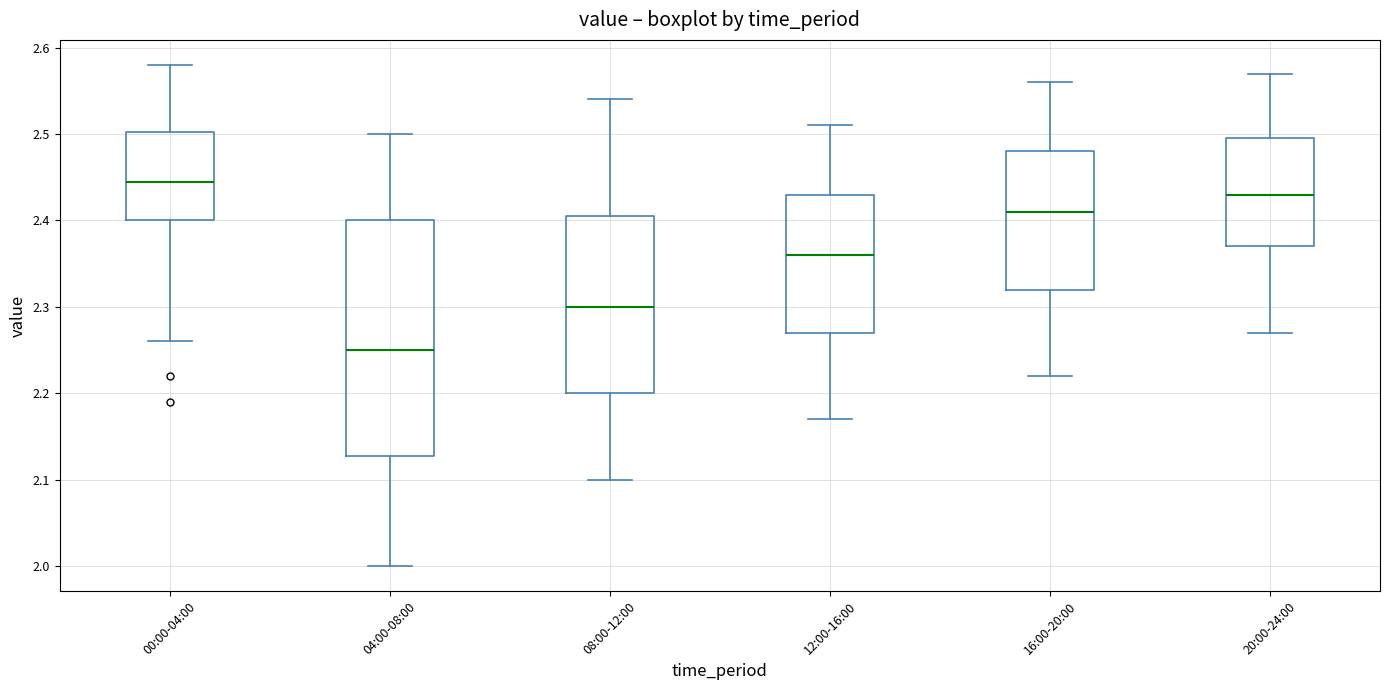

Comparing the boxes themselves (not the whiskers), which one is the tallest?

04:00-08:00